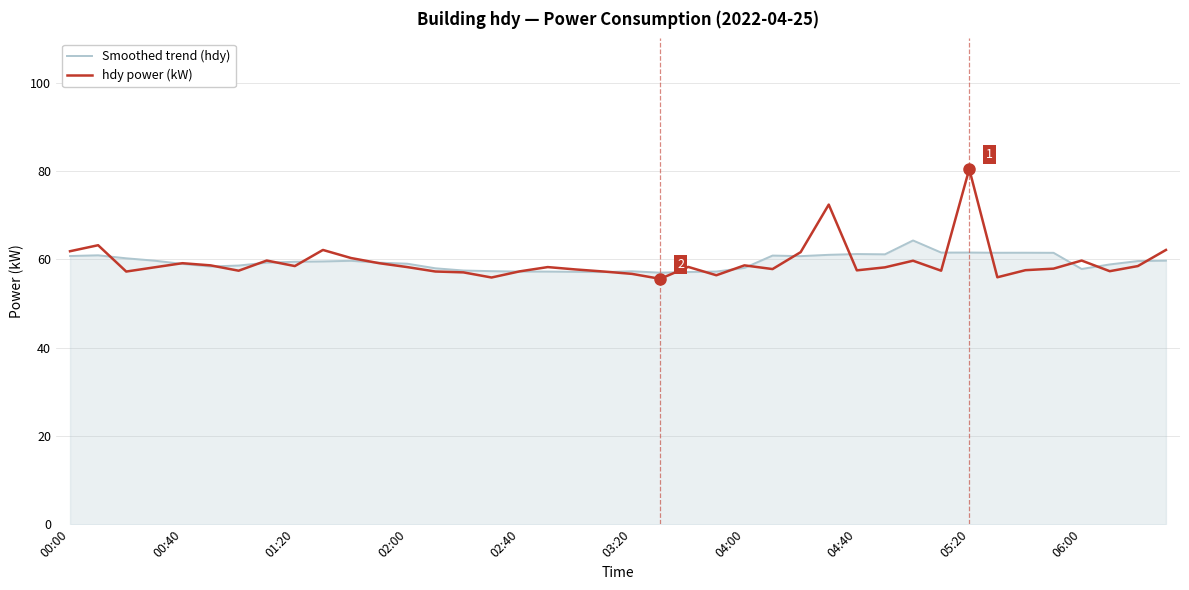

What is the greatest value displayed?

80.4